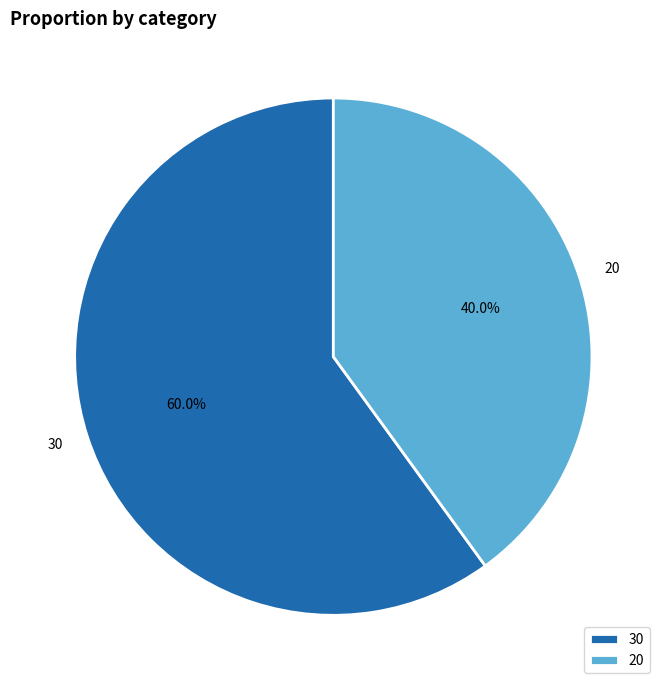

How many slices are in this pie chart?

2